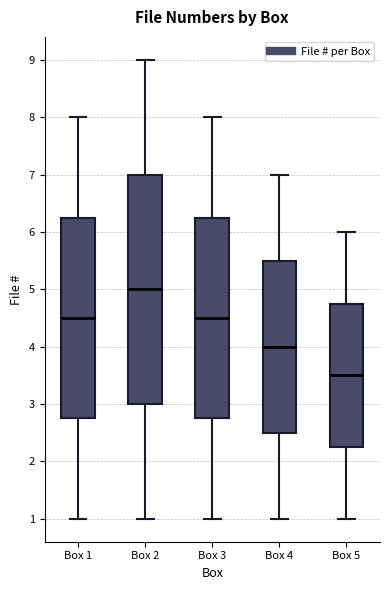

Where is the lower edge of the box for Box 2 on the y-axis? The values are not printed on the chart, so give them approximately, as read against the axis.

3.0